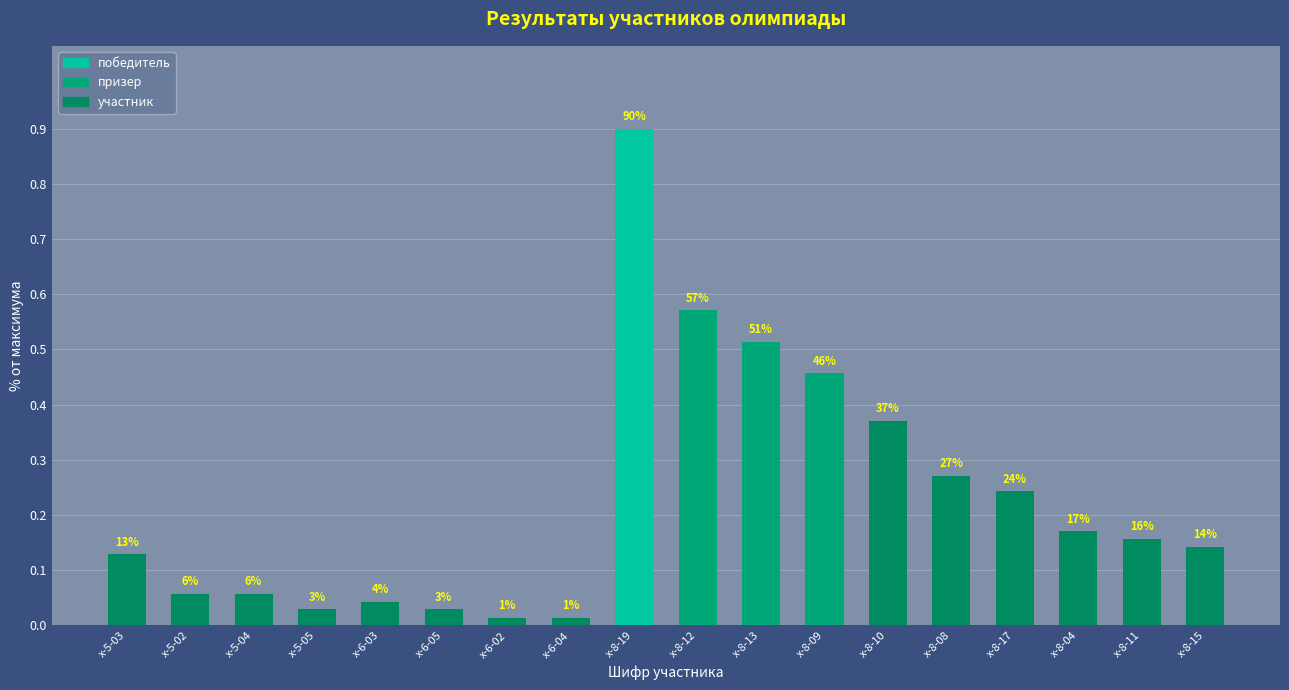

The chart shows a value of 0.5 at х-8-09. True or false?

True